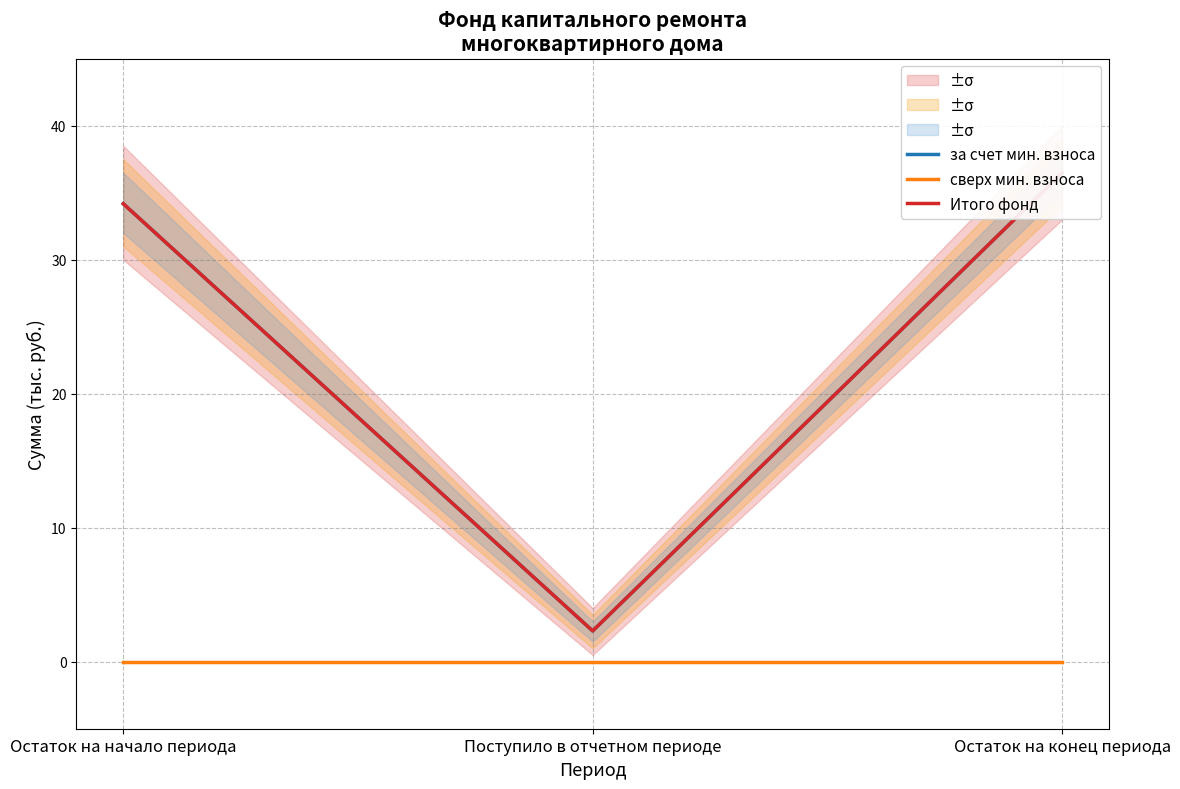

Which series has the largest range (max minus min)?

за счет мин. взноса